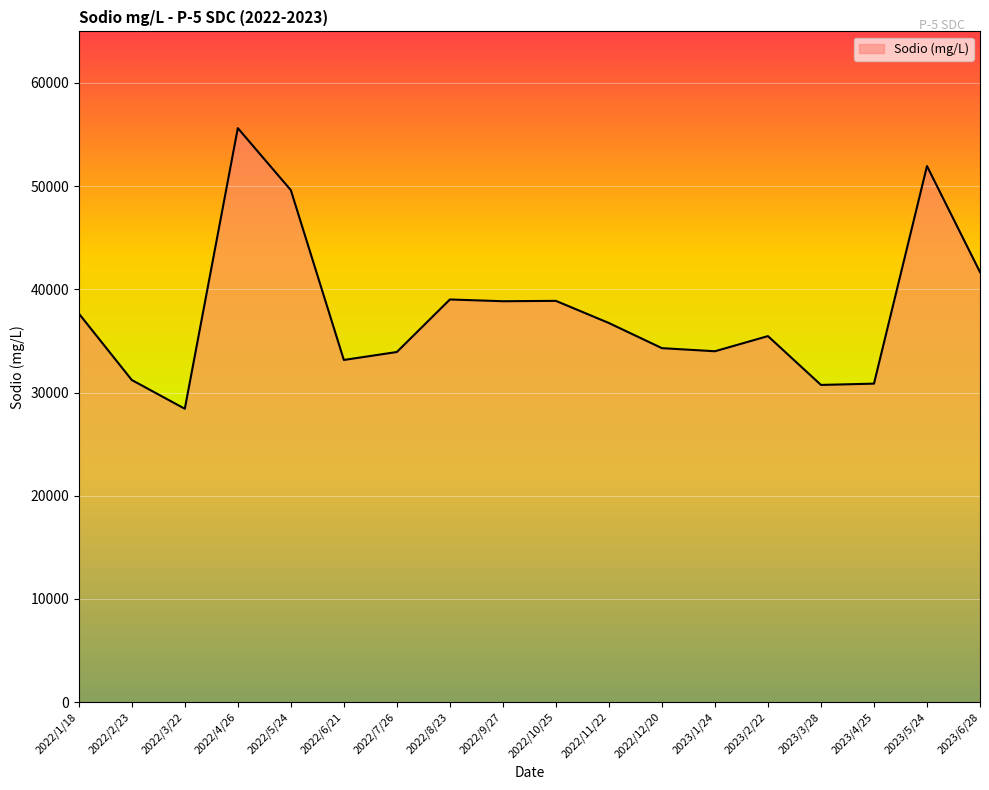

Where is the data nearest to the value 42023?

2023/6/28